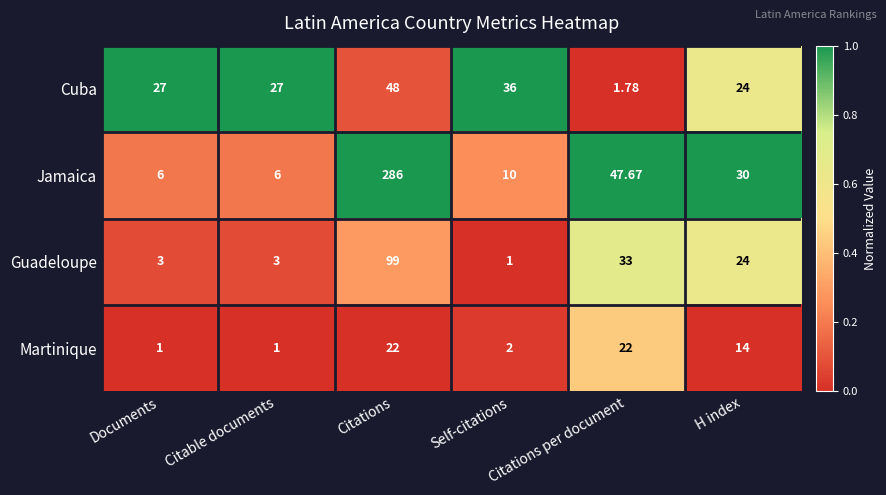

Rank the series at Citable documents from lowest to highest value.

Martinique, Guadeloupe, Jamaica, Cuba